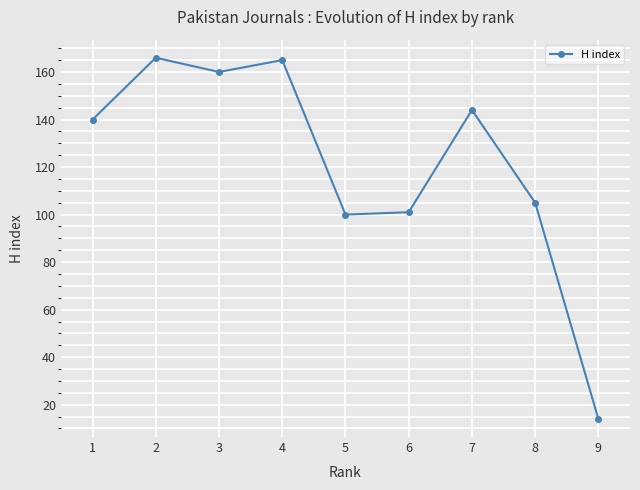

How many data points does each series have?

9